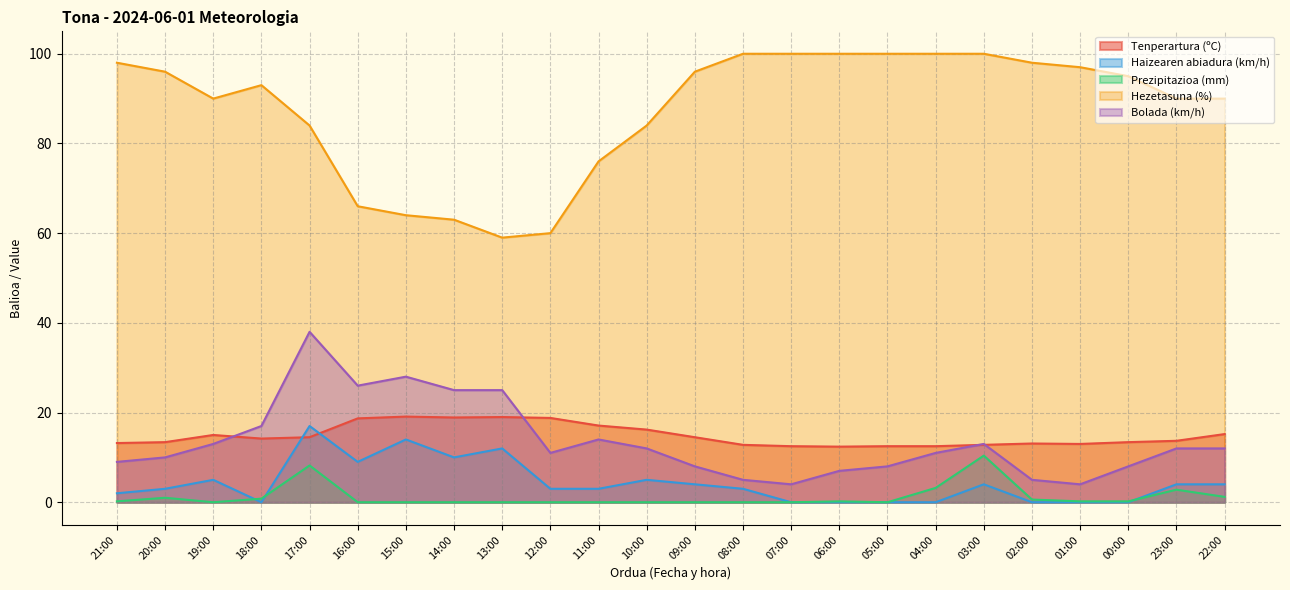

Is it true that Tenperartura (ºC) equals 7.2 at 00:00?

False